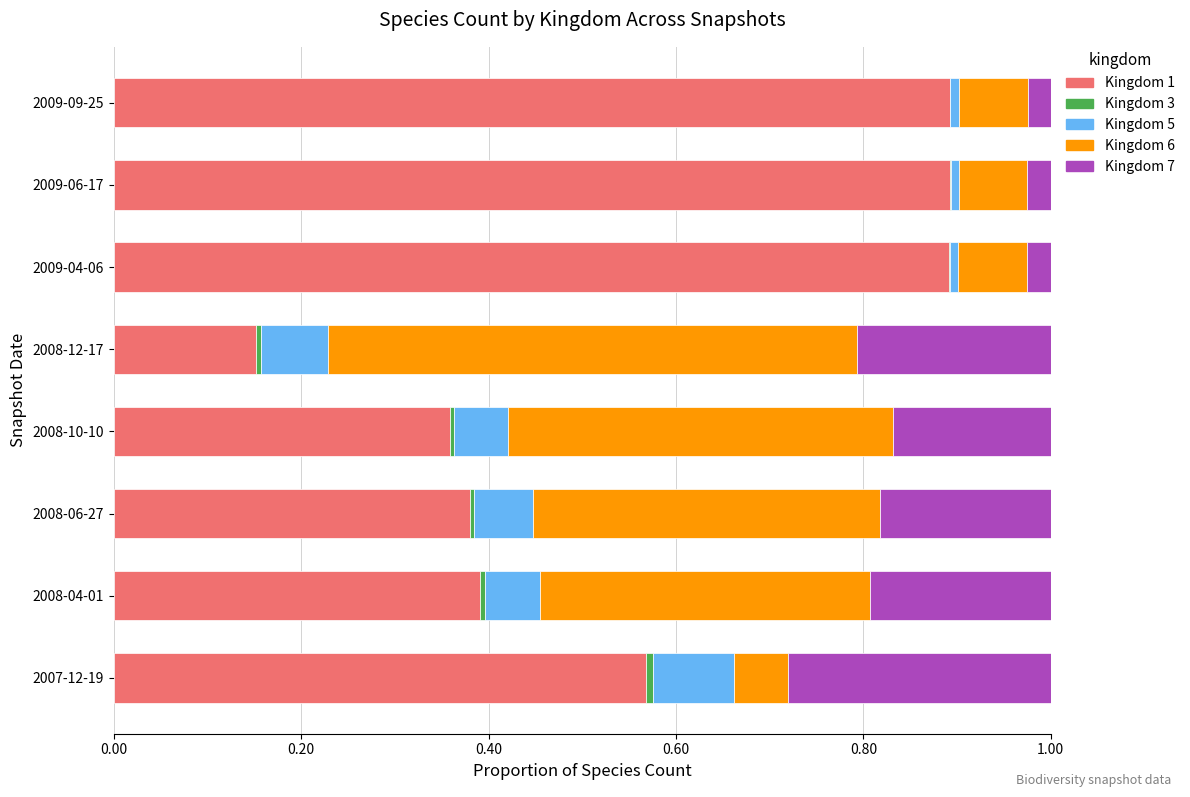

Is it true that Kingdom 1 equals 0.6 at 2009-09-25?

False